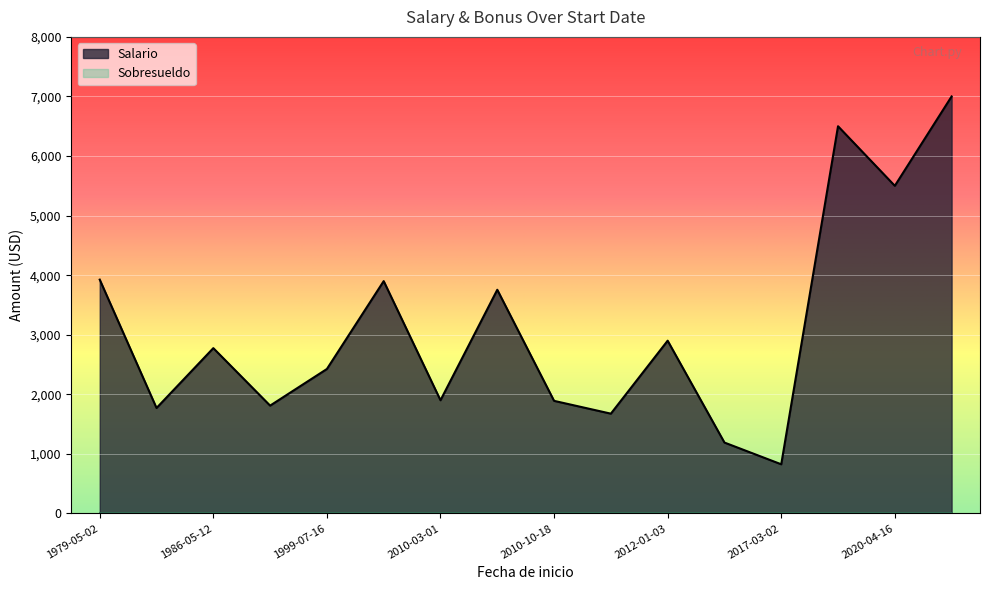

What position from the right is 2010-10-18?

13